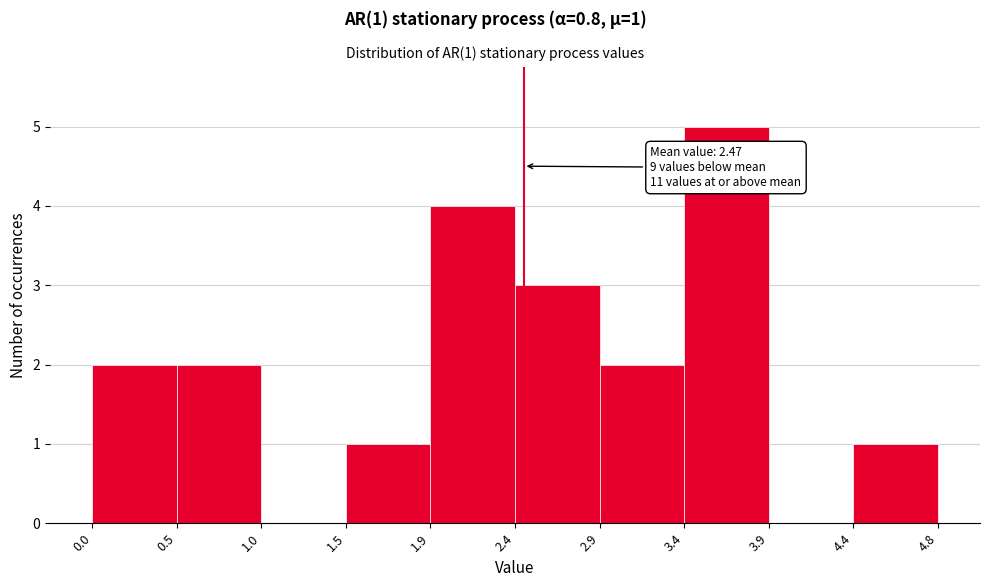

Which range on the x-axis has the tallest bar?

3.4 to 3.9